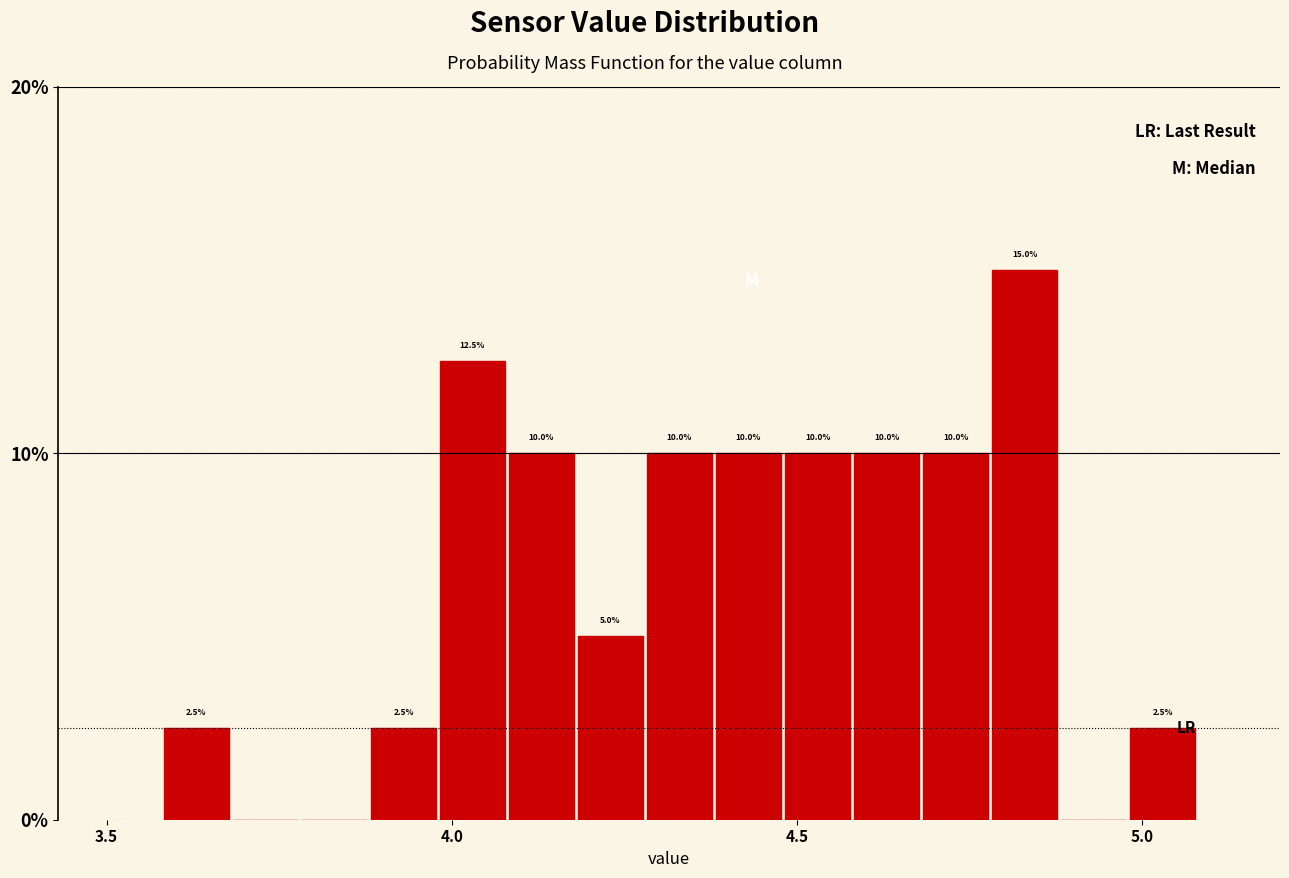

Around what value on the x-axis is the tallest bar? Give the approximate position of its centre, as read against the axis.

4.85